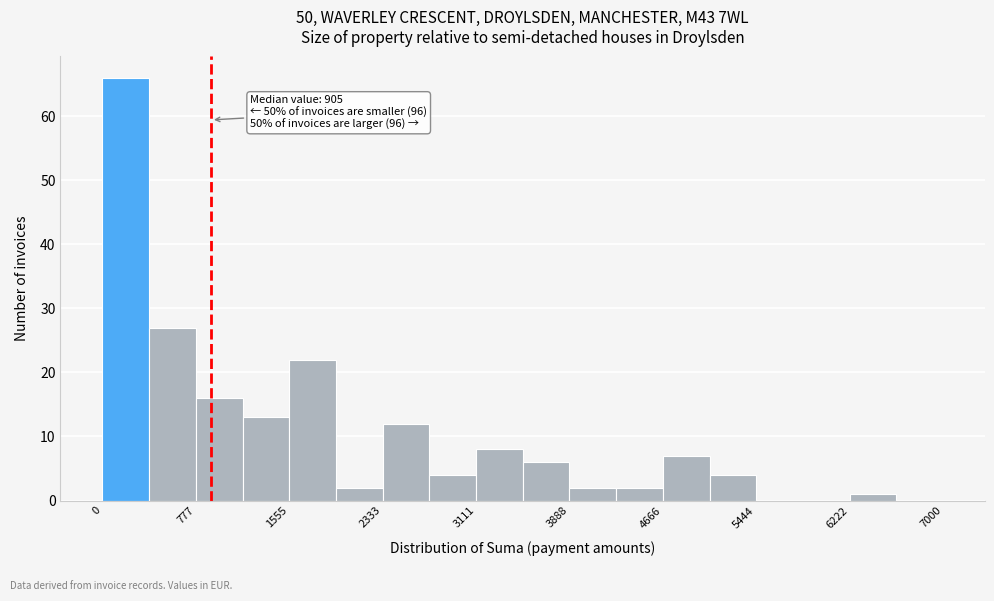

Around what value on the x-axis is the tallest bar? Give the approximate position of its centre, as read against the axis.

200